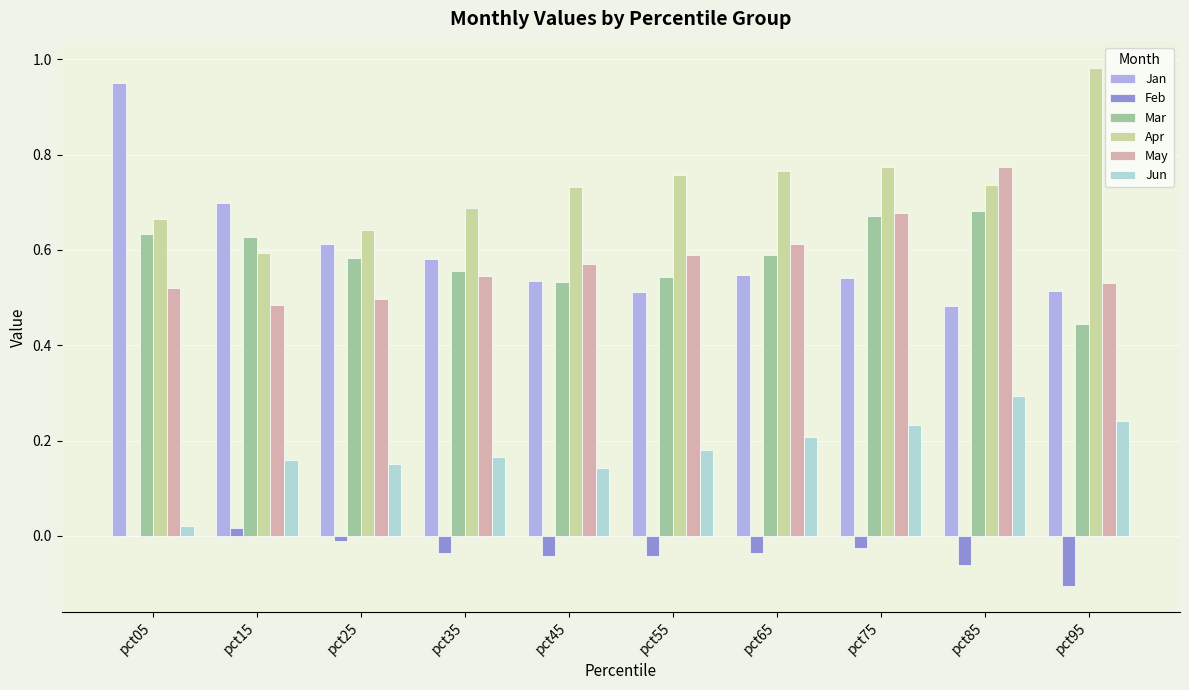

What is the sum of all Apr values?

7.3